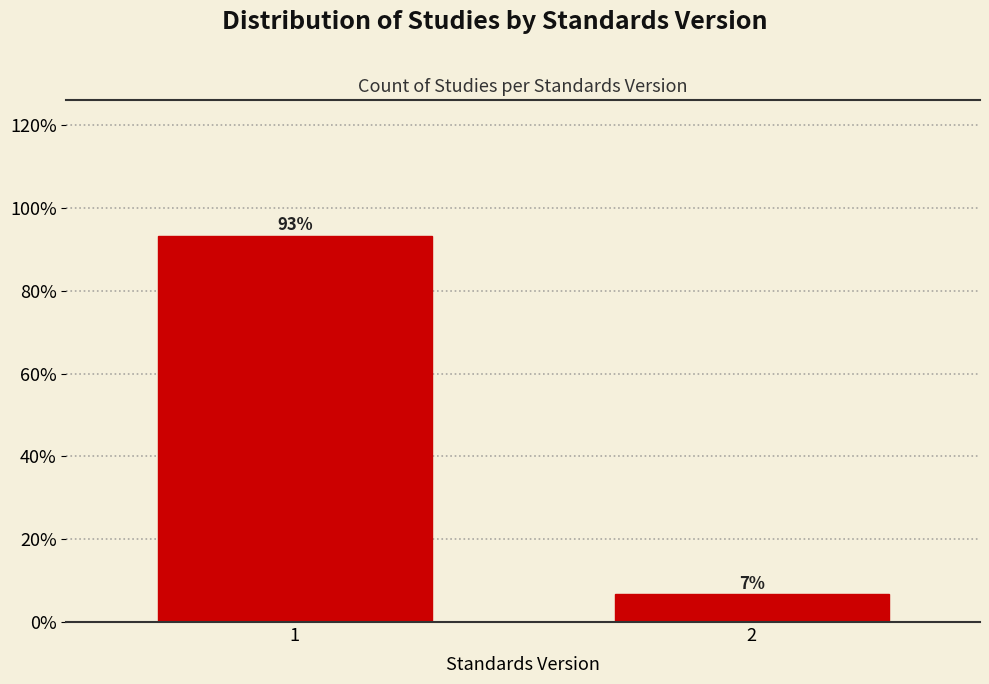

Is it true that the value at 1 is 149.2?

False